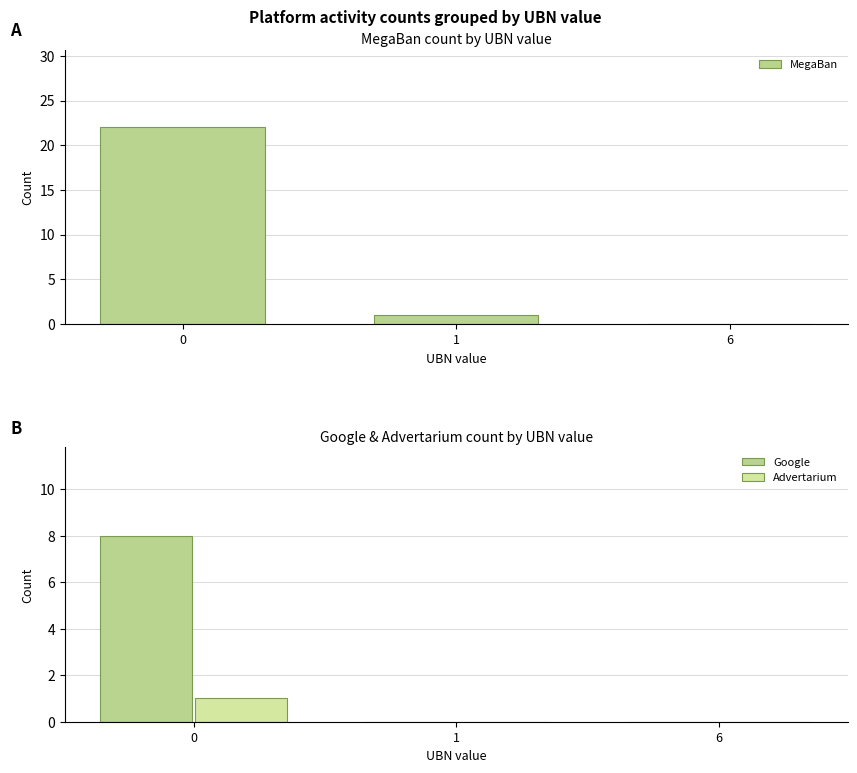

Reading left to right, extract all data points from this chart.

MegaBan: 22	1	0
Google: 8	0	0
Advertarium: 1	0	0